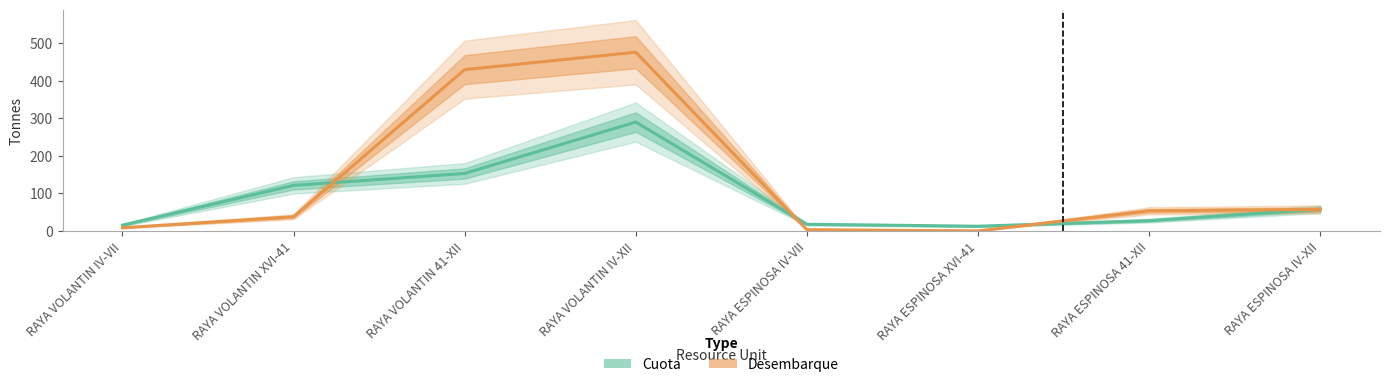

How many lines are shown in the chart?

2